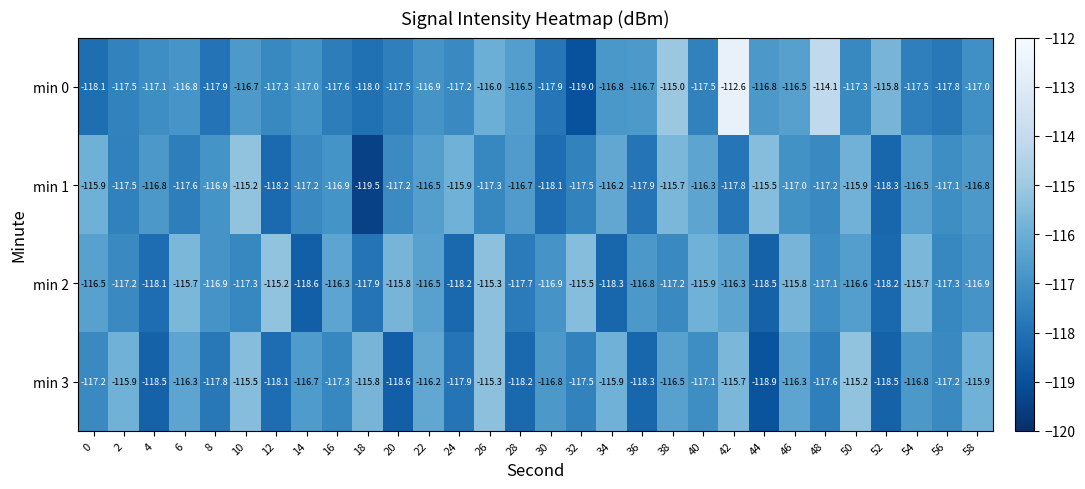

Read the min 3 value at 50.

-115.2